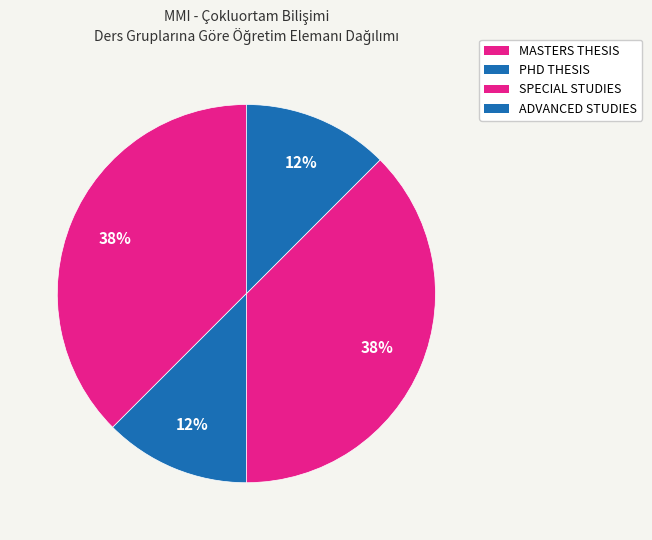

Which category has the biggest portion of the pie?

MASTERS THESIS